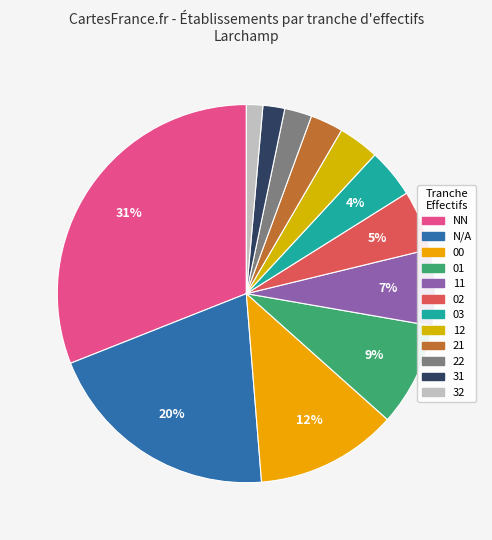

How many slices are in this pie chart?

12